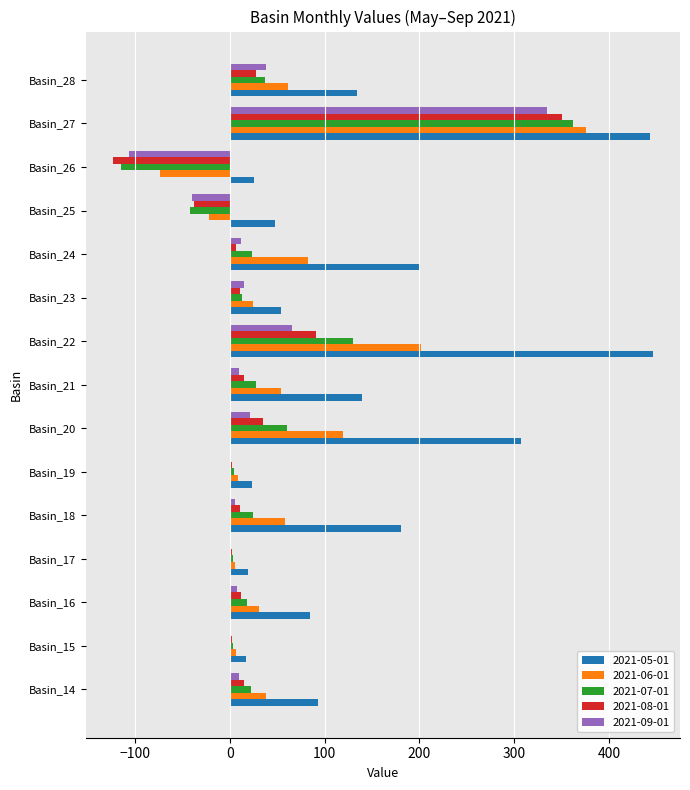

What is the difference between the 2021-07-01 values at Basin_24 and Basin_23?

10.4